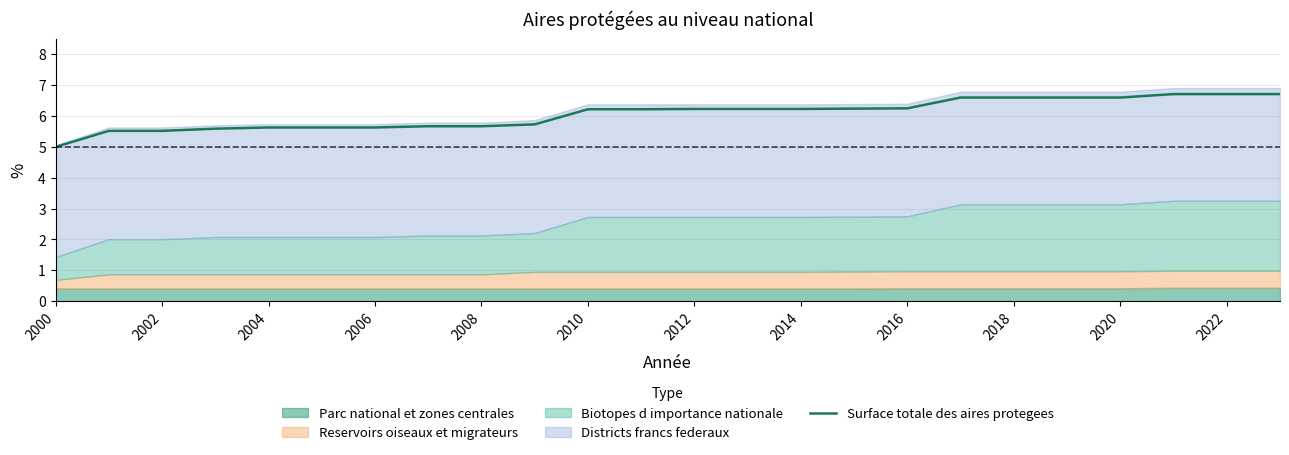

The Surface totale des aires protegees series shows 5.6 at 2006. True or false?

True